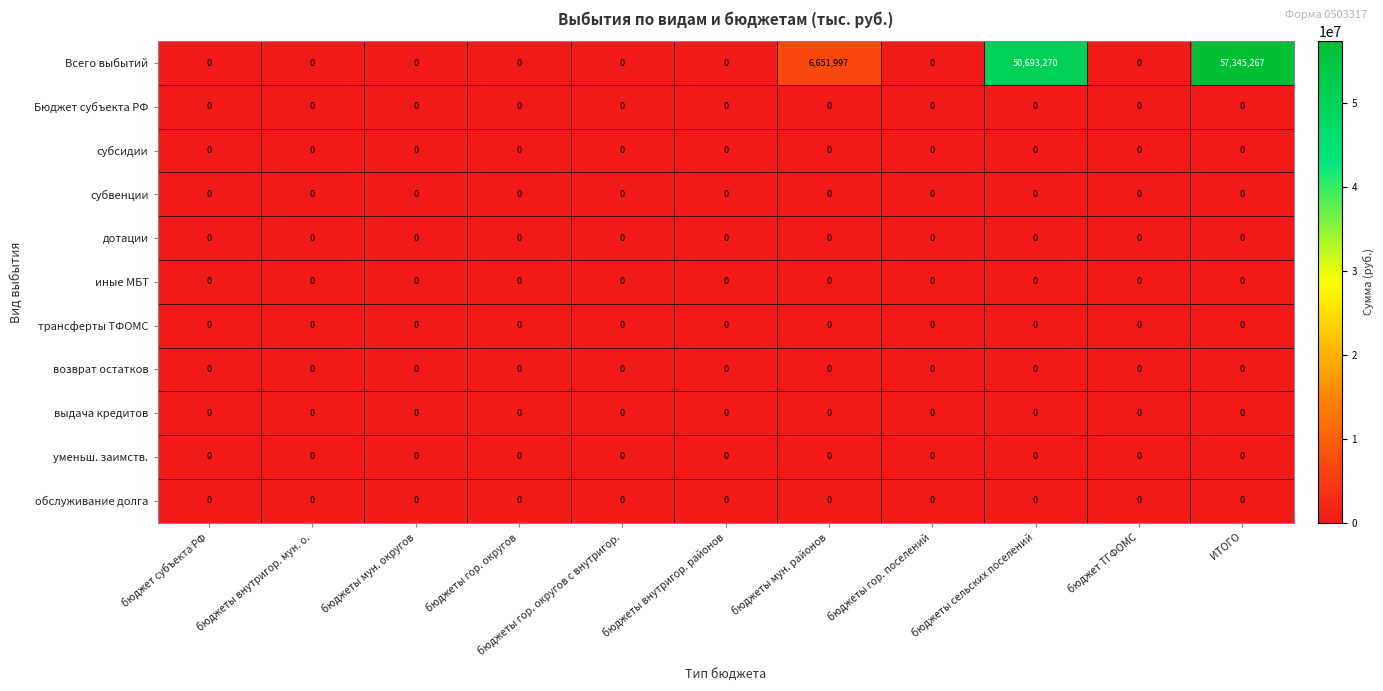

True or false: выдача кредитов has a value of 0 at бюджет субъекта РФ.

True